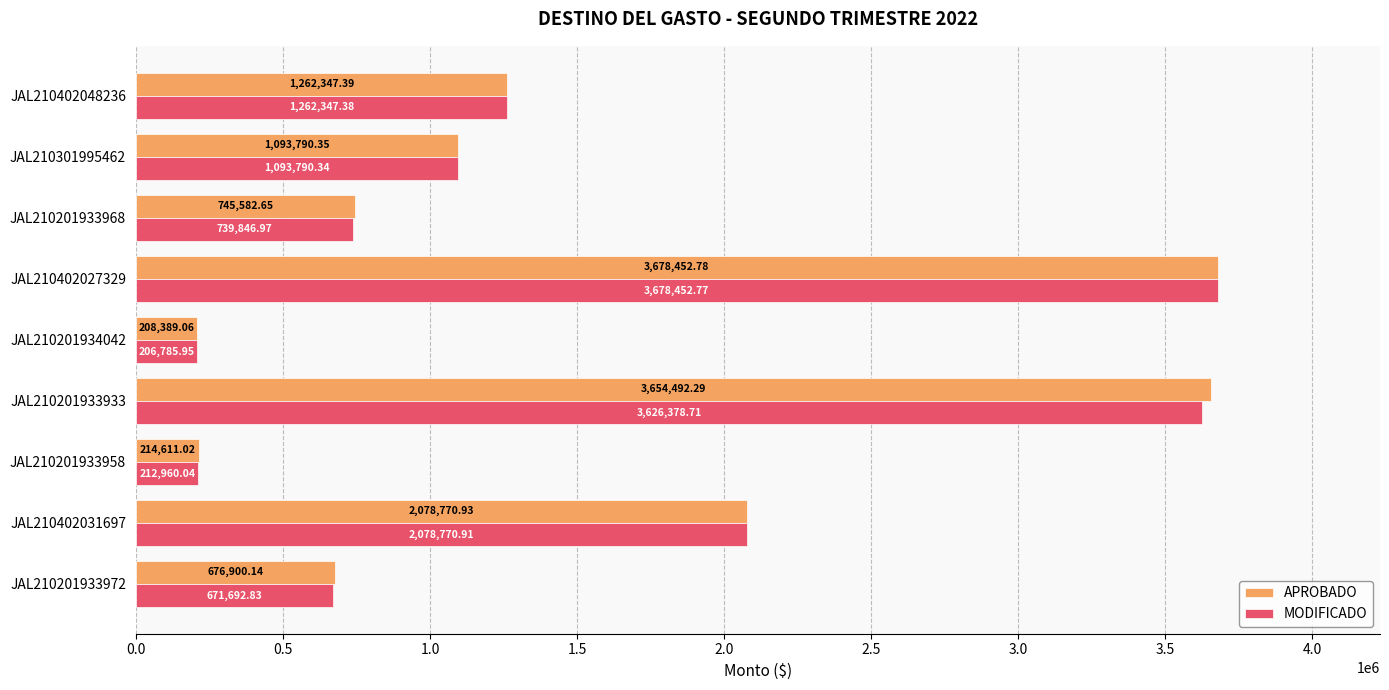

What is the sum of all MODIFICADO values?

13571025.9